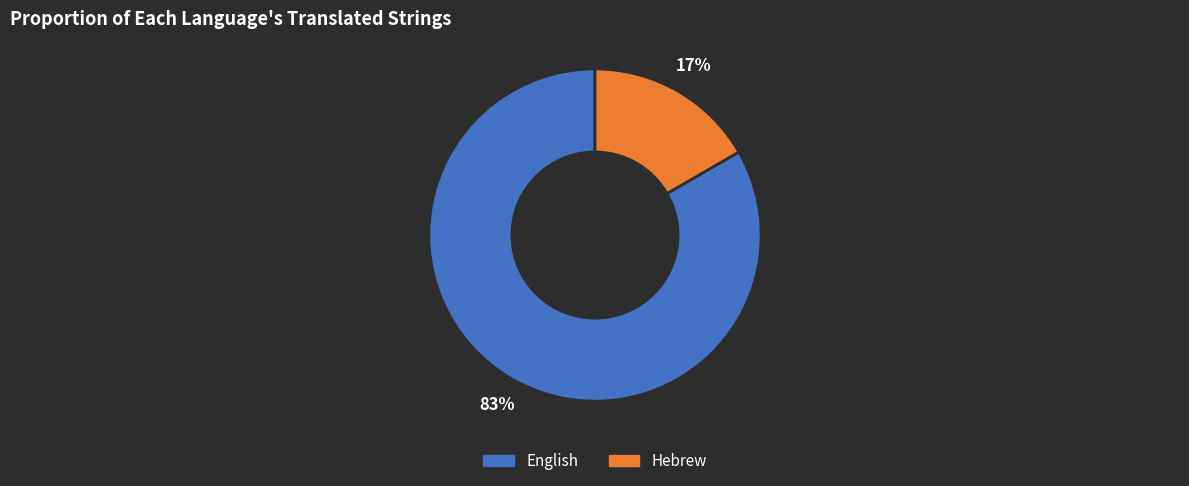

To the nearest percent, what is the average slice percentage?

50%